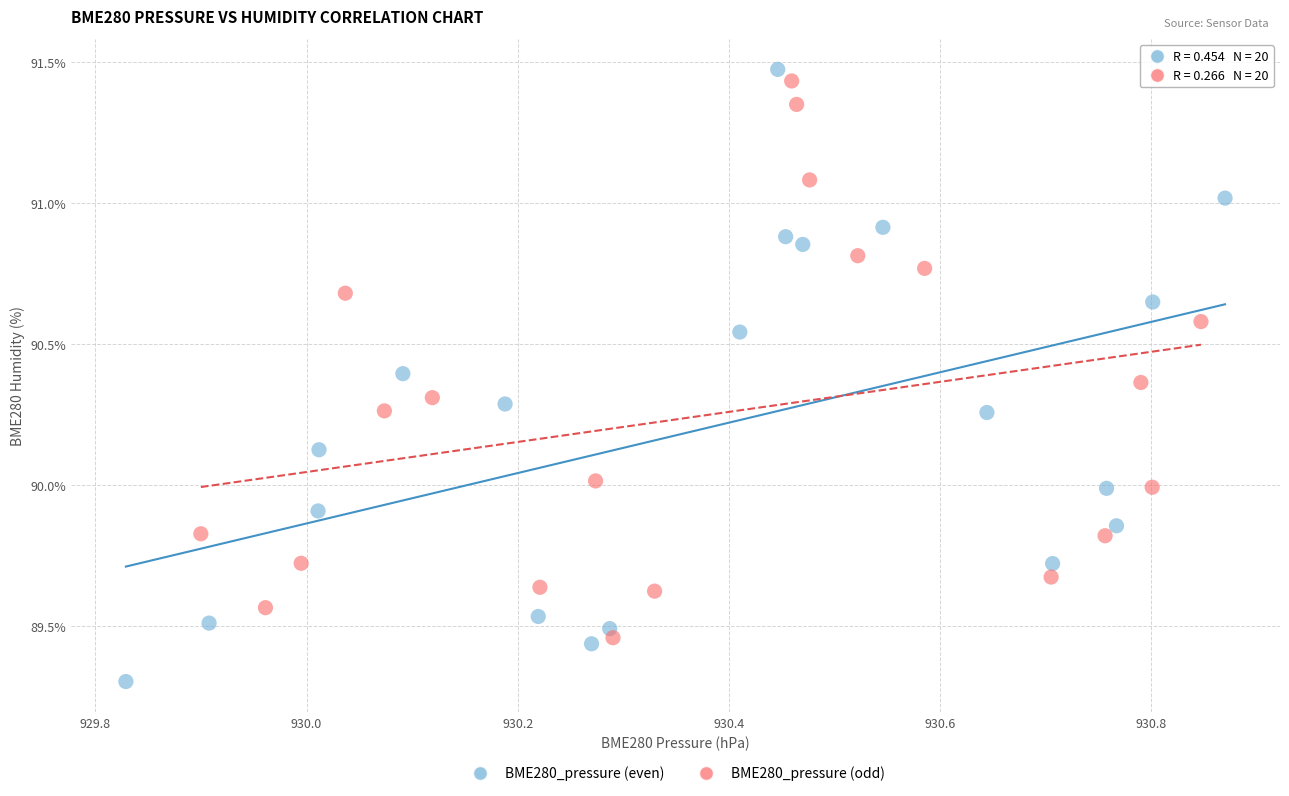

Which series reaches the minimum Y coordinate?

BME280_pressure (even)